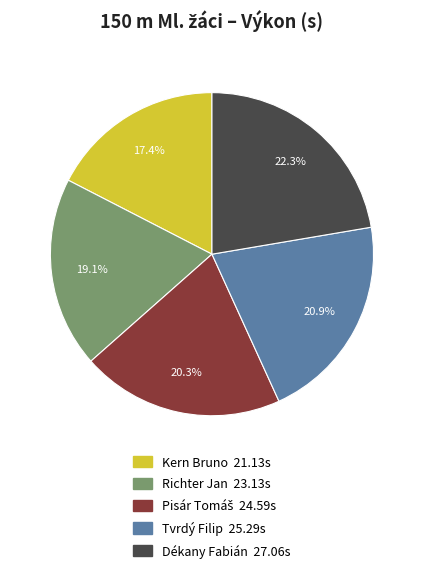

Which slice is the largest?

Dékany Fabián